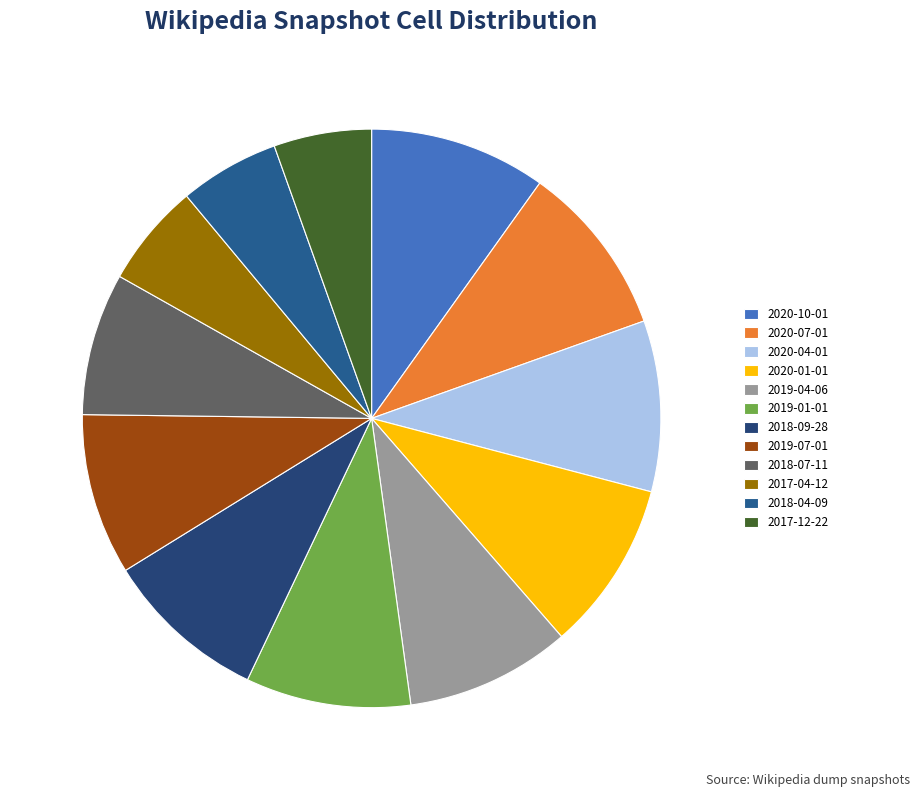

Count the number of slices in the pie.

12